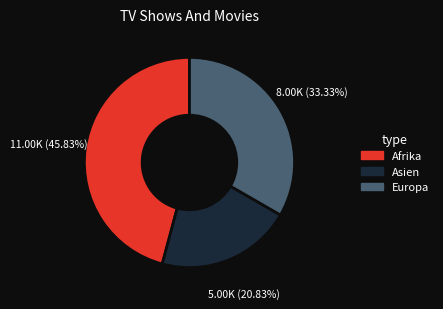

What percentage is the Afrika slice, to the nearest percent?

46%